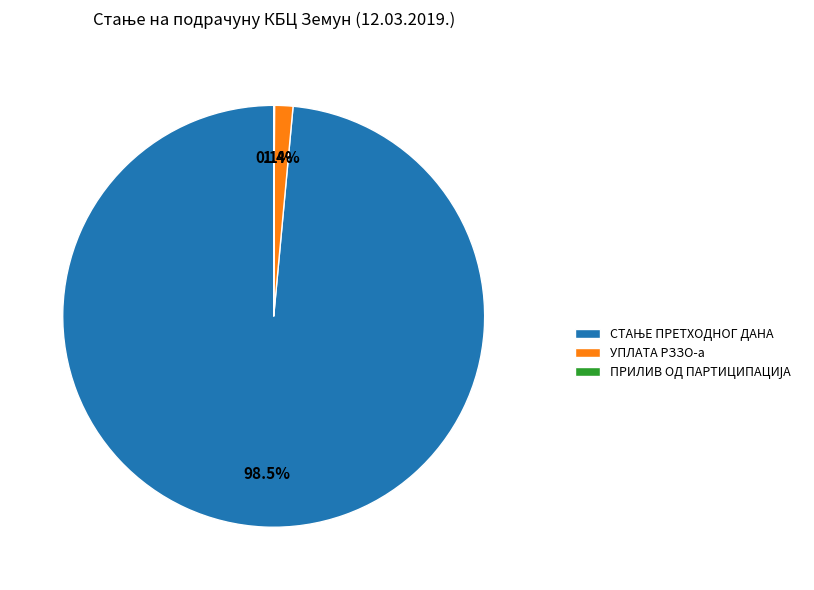

Does any single category account for the majority?

Yes